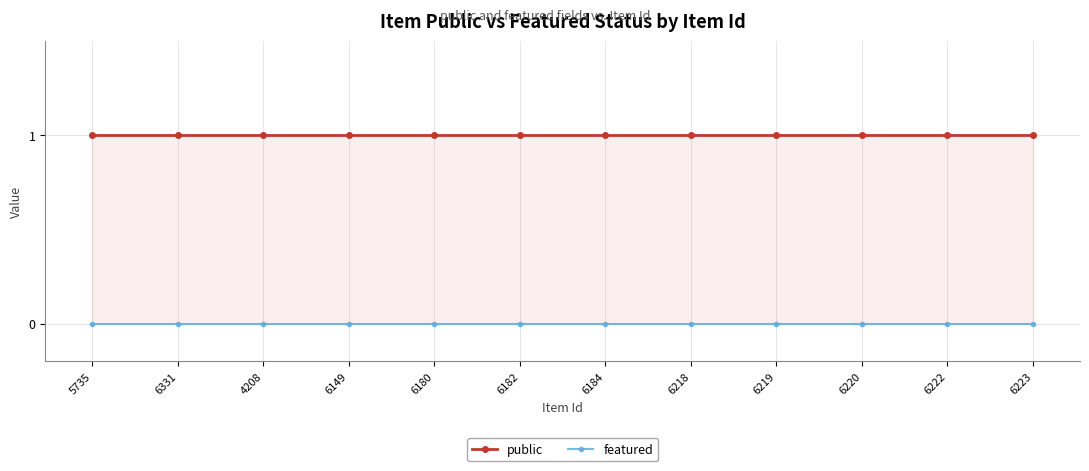

What is the average value of the public series?

1